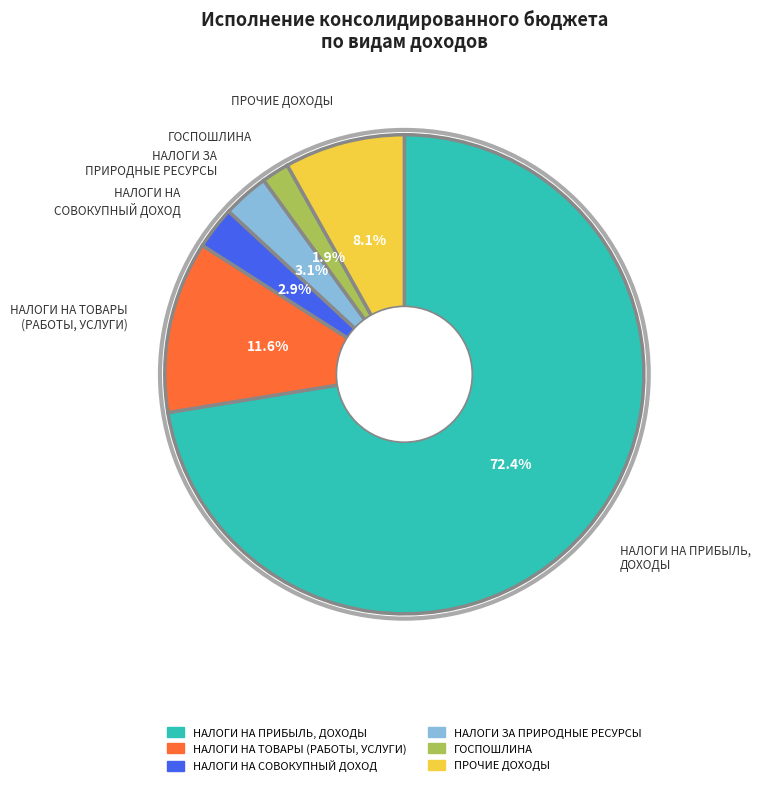

Is there a majority slice in this chart?

Yes